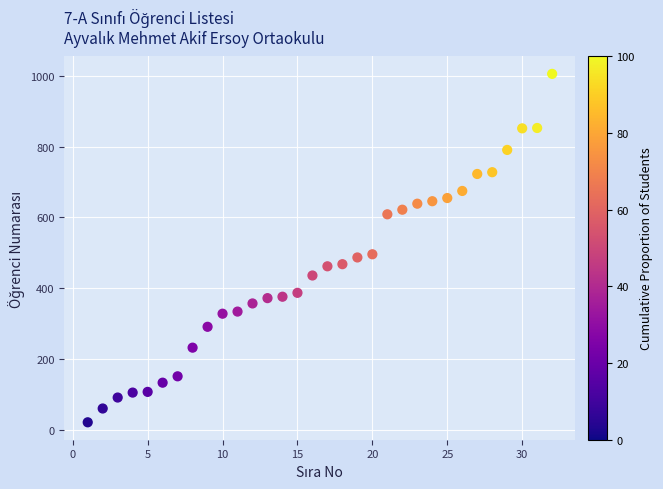

What is the range of Y values (max minus min)?

985